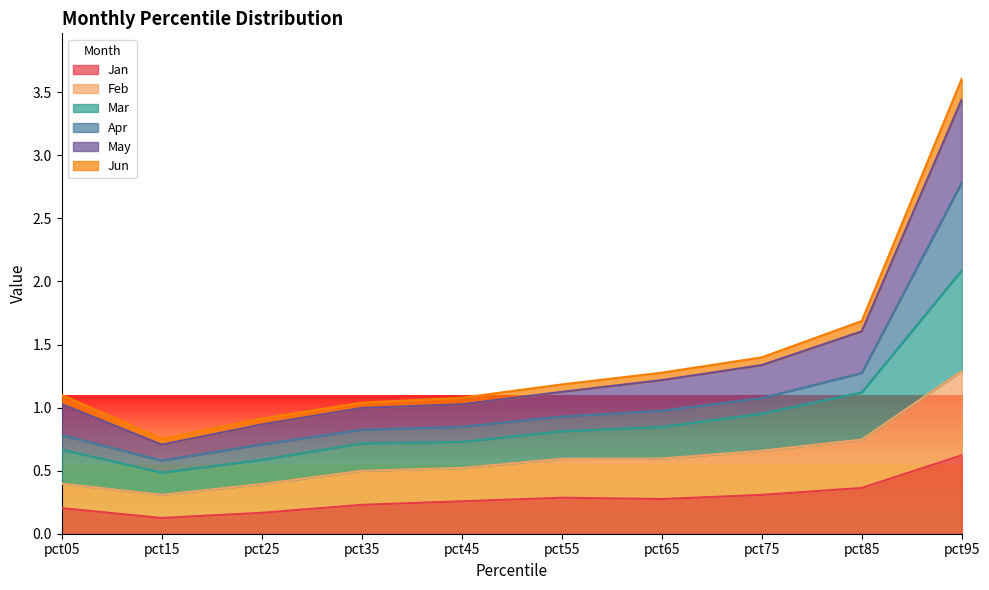

At which category is the sum across all series the highest?

pct95